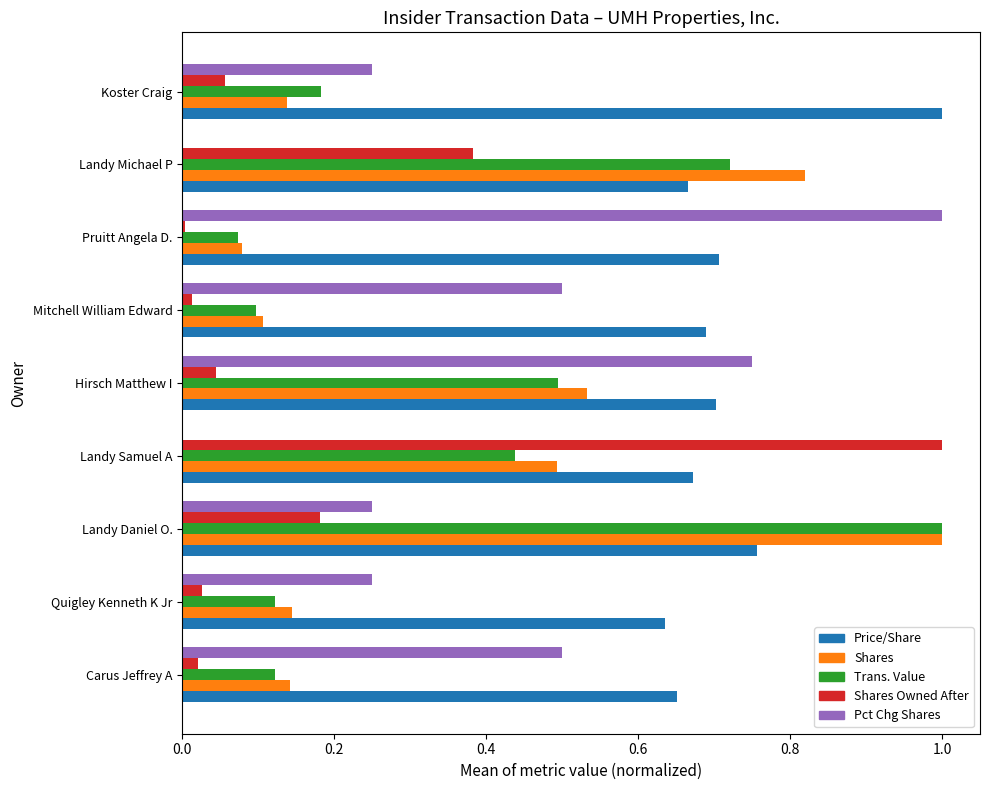

The Price/Share series shows 0.3 at Mitchell William Edward. True or false?

False